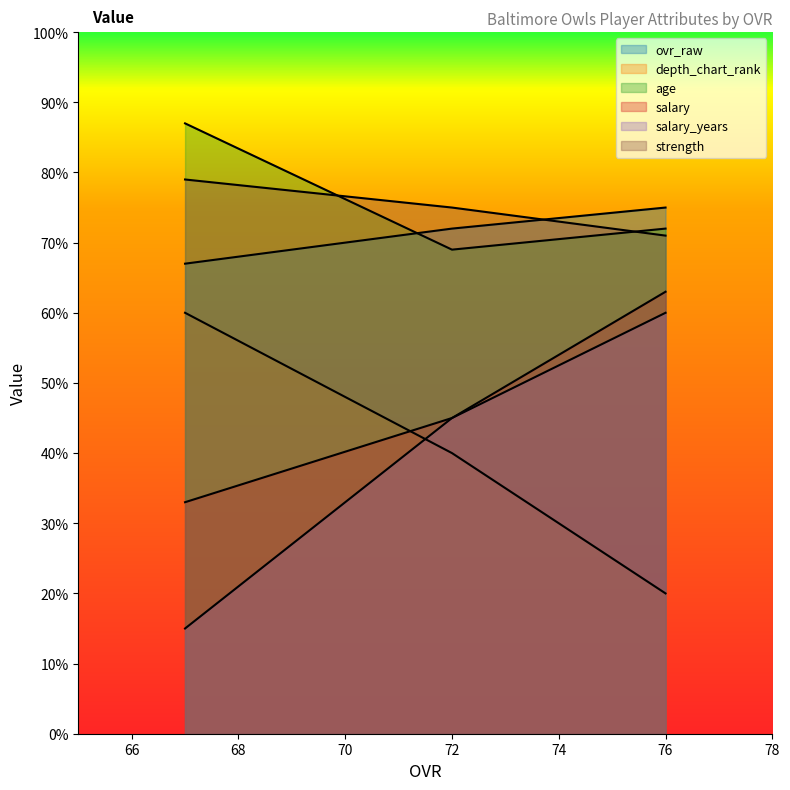

What is the value of the depth_chart_rank point at the 3rd from the left?

60